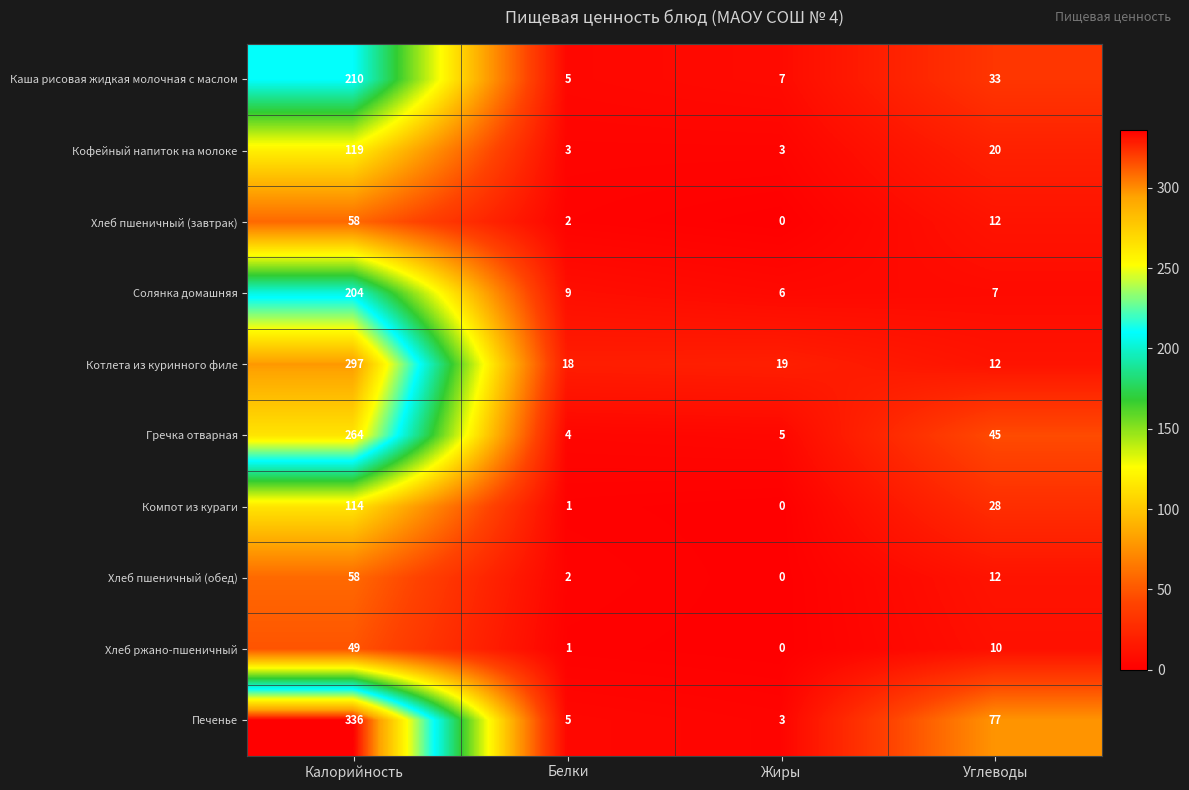

Which category has the highest value across all series?

Калорийность